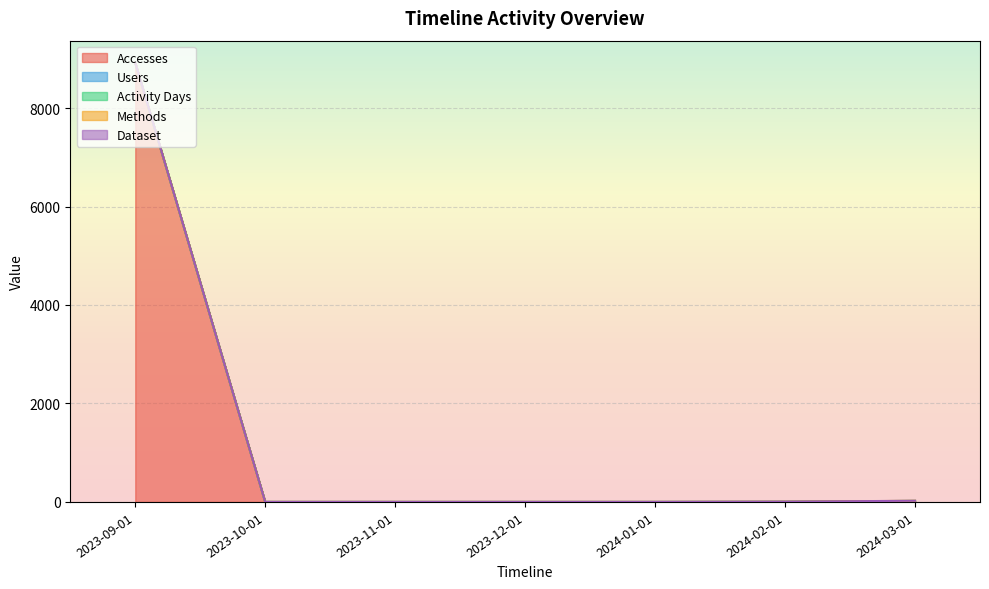

Which series has the largest range (max minus min)?

Accesses